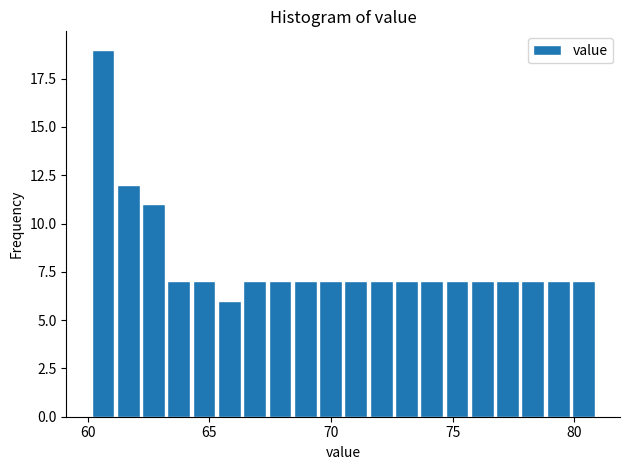

Around what value on the x-axis is the tallest bar? Give the approximate position of its centre, as read against the axis.

60.5